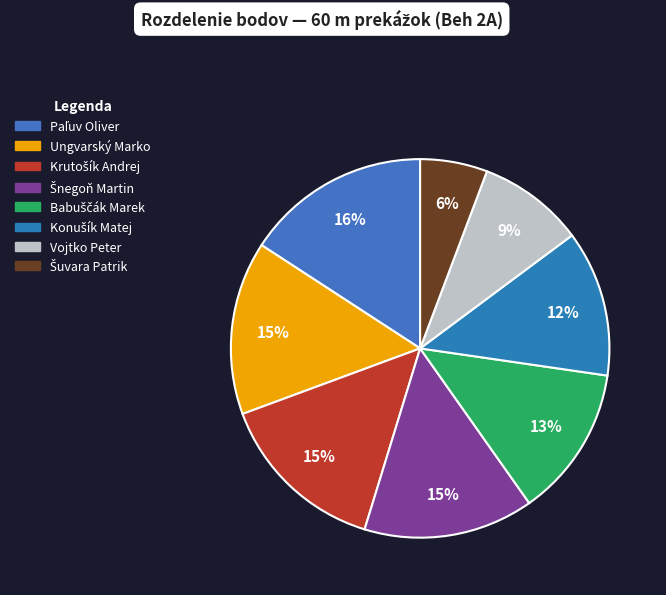

Which category has the smallest portion of the pie?

Šuvara Patrik